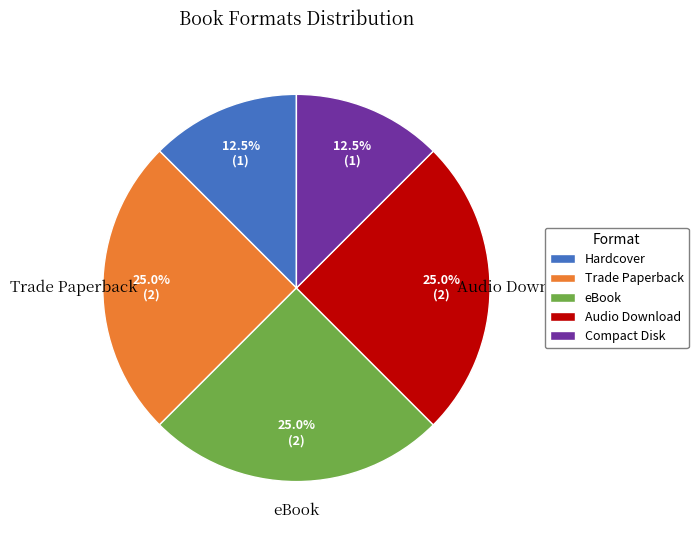

The Trade Paperback slice represents 39% of the pie. True or false?

False